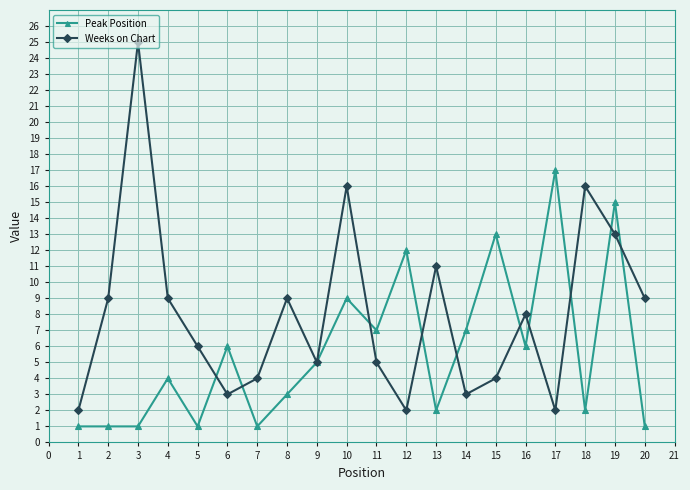

At how many categories does at least one series exceed 14?

5